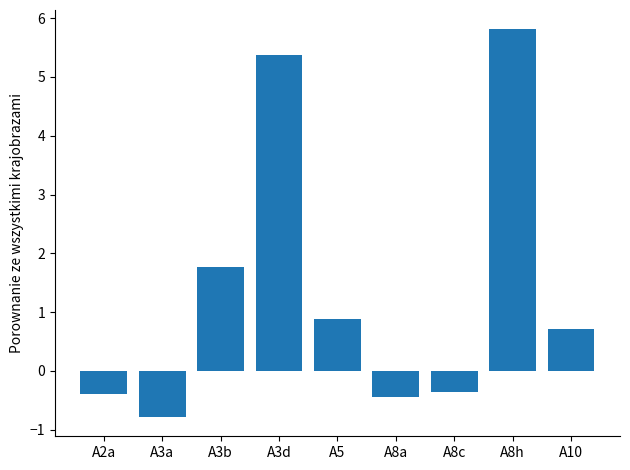

Reading left to right, what are all the values shown in this chart?

A2a=-0.4	A3a=-0.8	A3b=1.8	A3d=5.4	A5=0.9	A8a=-0.4	A8c=-0.4	A8h=5.8	A10=0.7